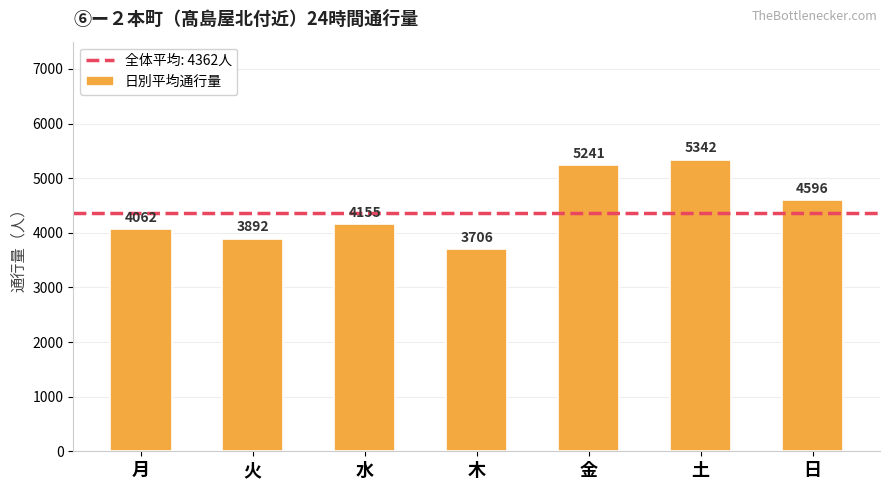

What value does the data have at 水?

4155.0